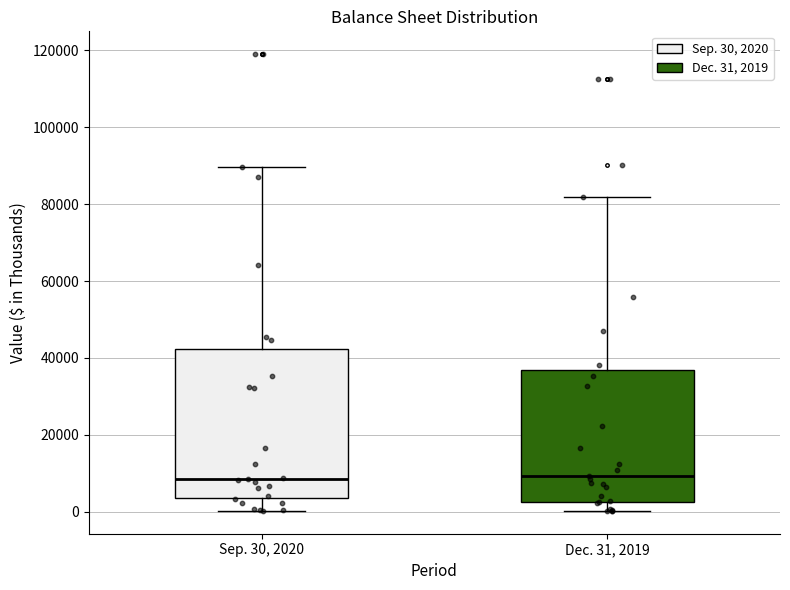

Which box is the tallest, from its lower edge to its upper edge?

Sep. 30, 2020